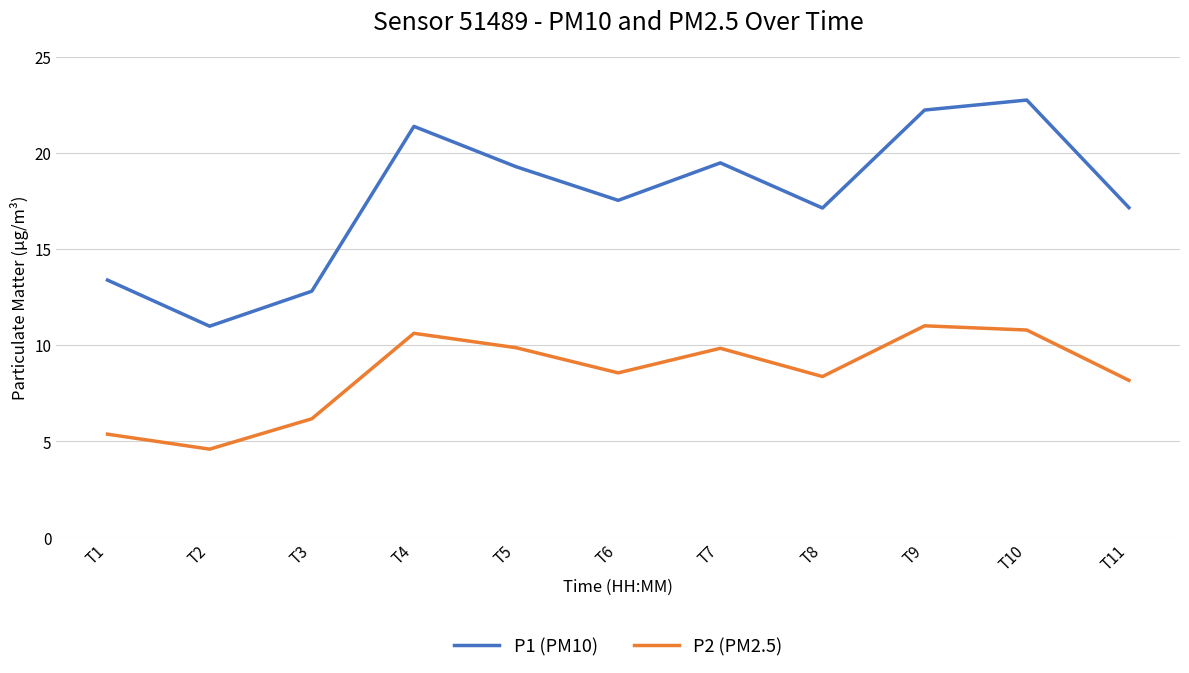

What is the approximate value of P1 (PM10) at T5?

19.3